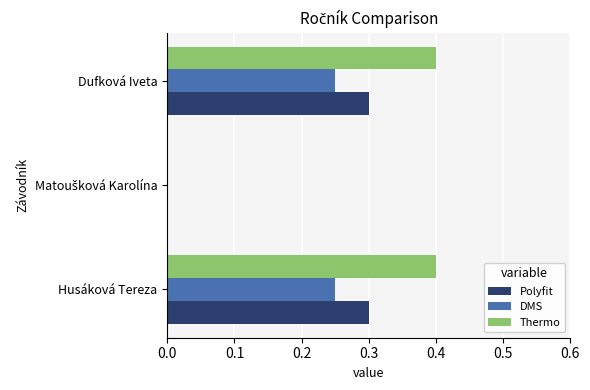

The Thermo series shows 0.4 at Dufková Iveta. True or false?

True